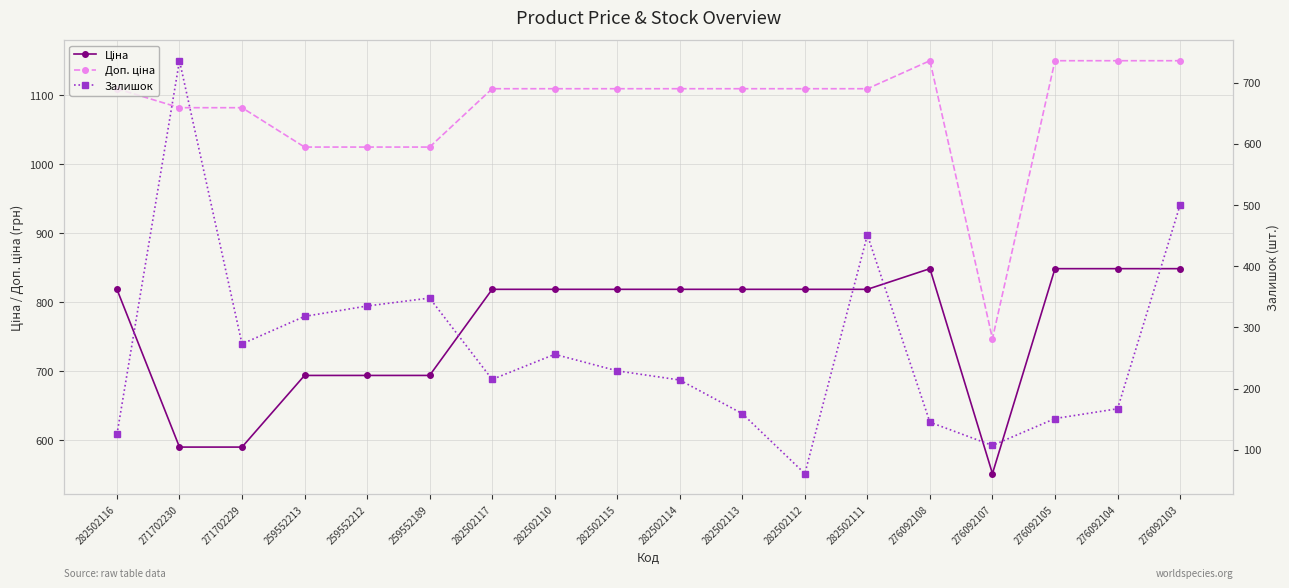

What is the value of the Залишок point at the 4th from the left?

318.0